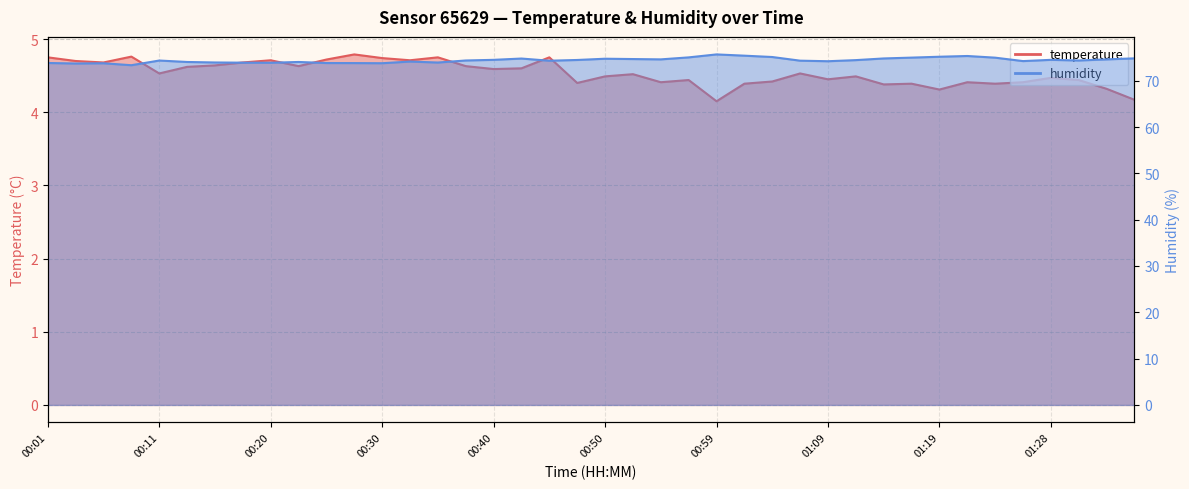

List the series in order of their peak value, lowest first.

temperature, humidity